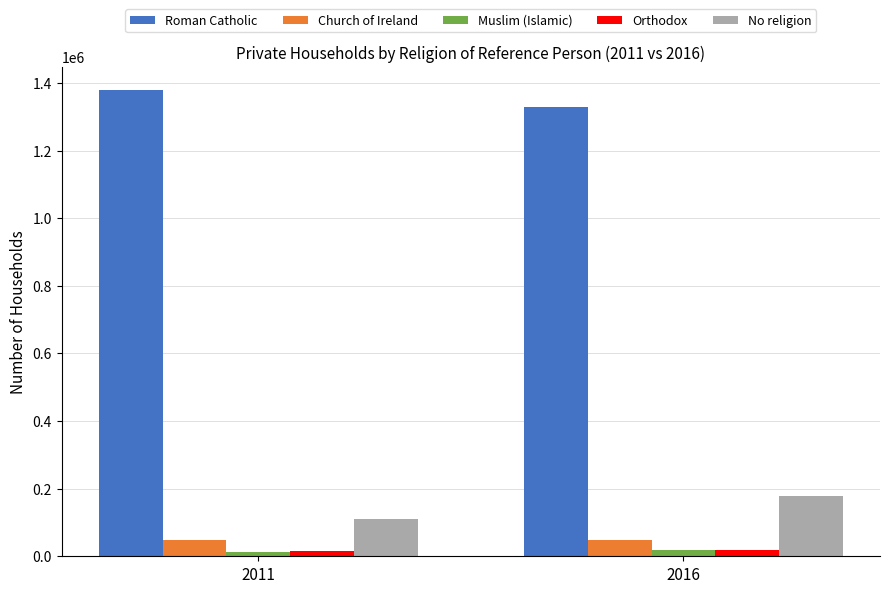

What is the smallest value displayed?

13907